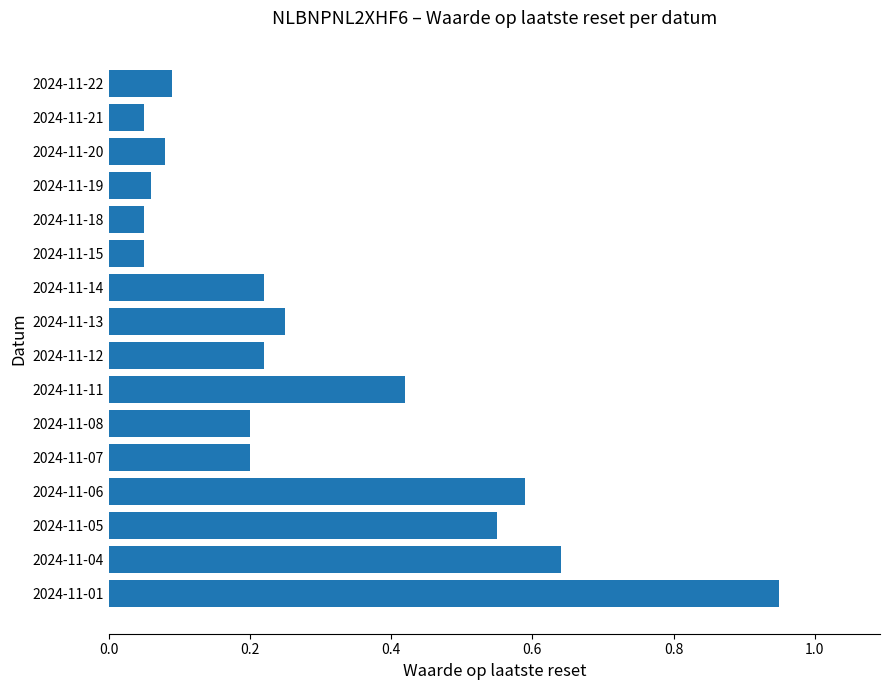

Which label corresponds to the largest value in the chart?

2024-11-01